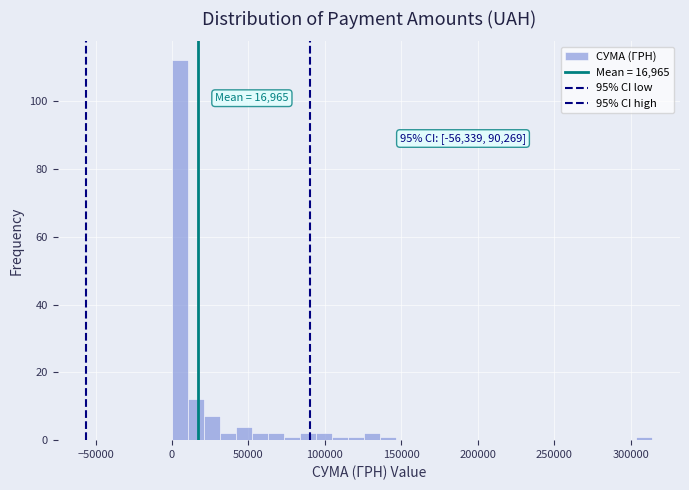

Read against the x-axis, roughly where is the centre of the tallest bar?

5000